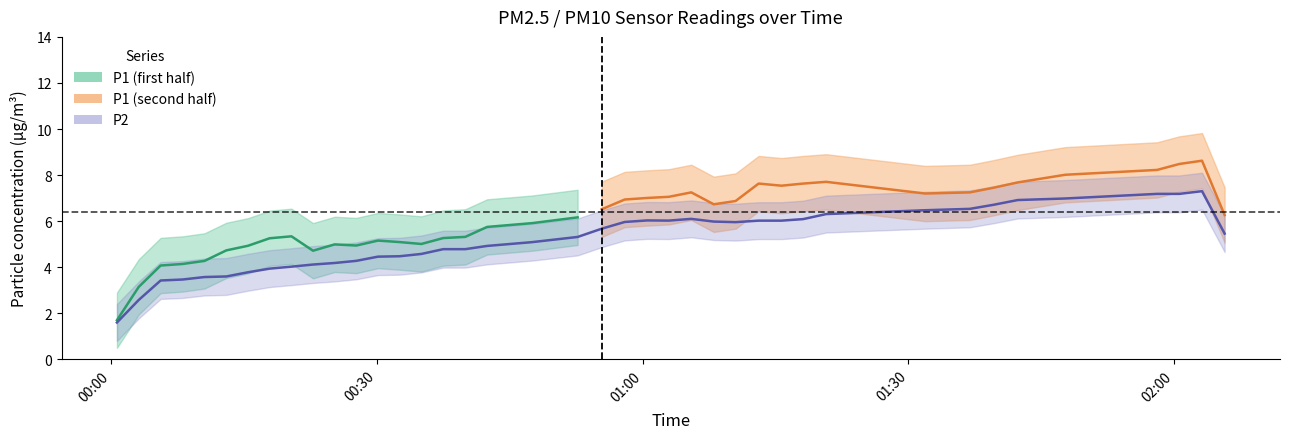

Between 2022-09-13T00:10:32 and 2022-09-13T01:36:56, which is larger?

2022-09-13T01:36:56